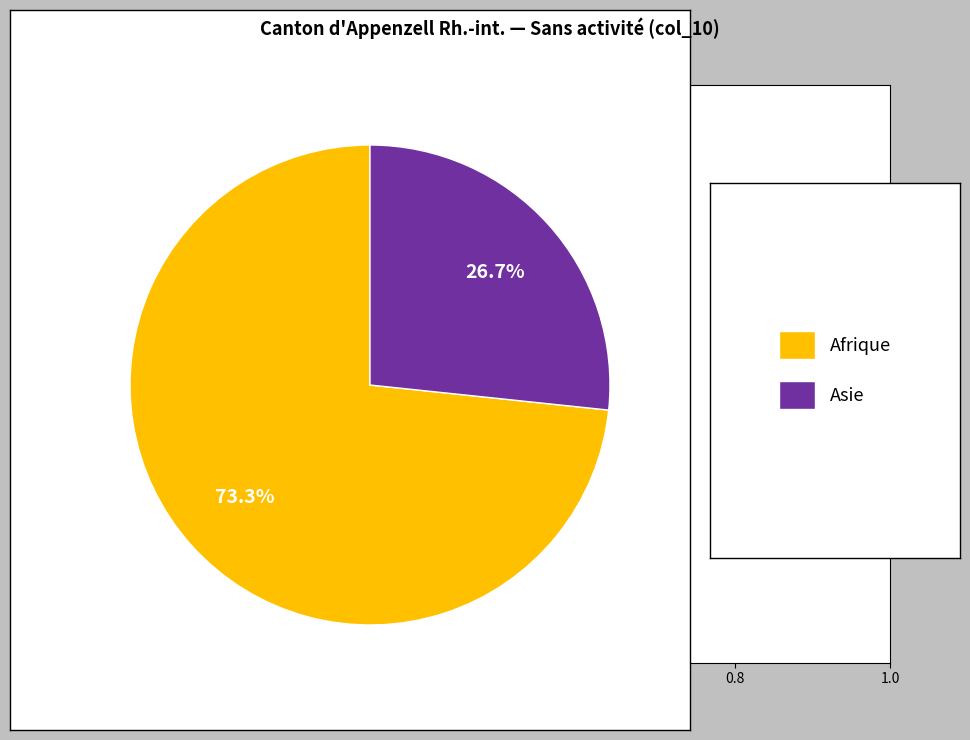

Is there any slice that represents more than half of the pie?

Yes